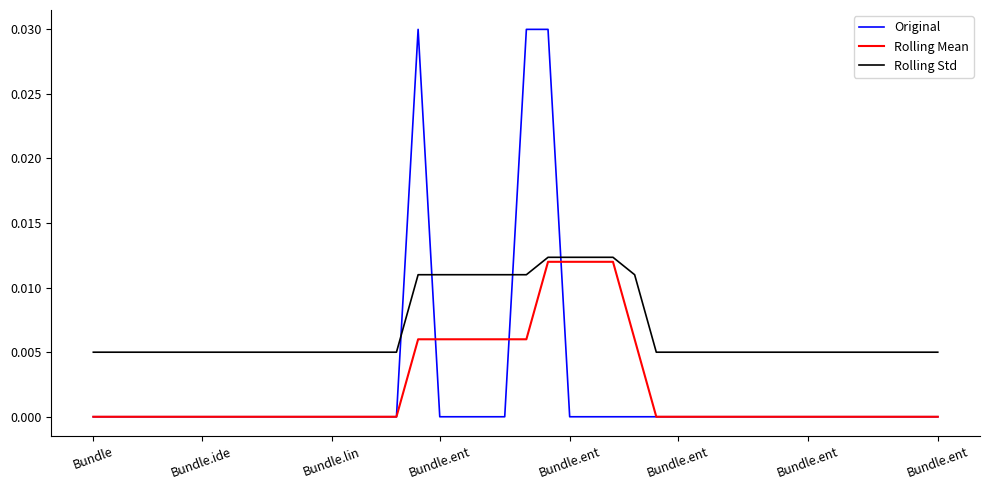

How many lines are shown in the chart?

3